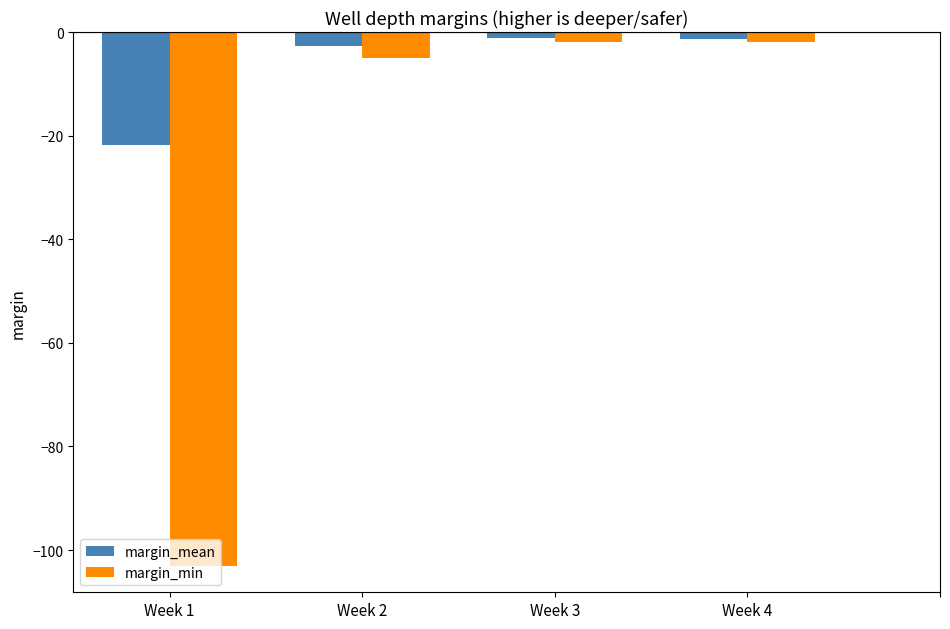

Rank the series by their average value, from highest to lowest.

margin_mean, margin_min